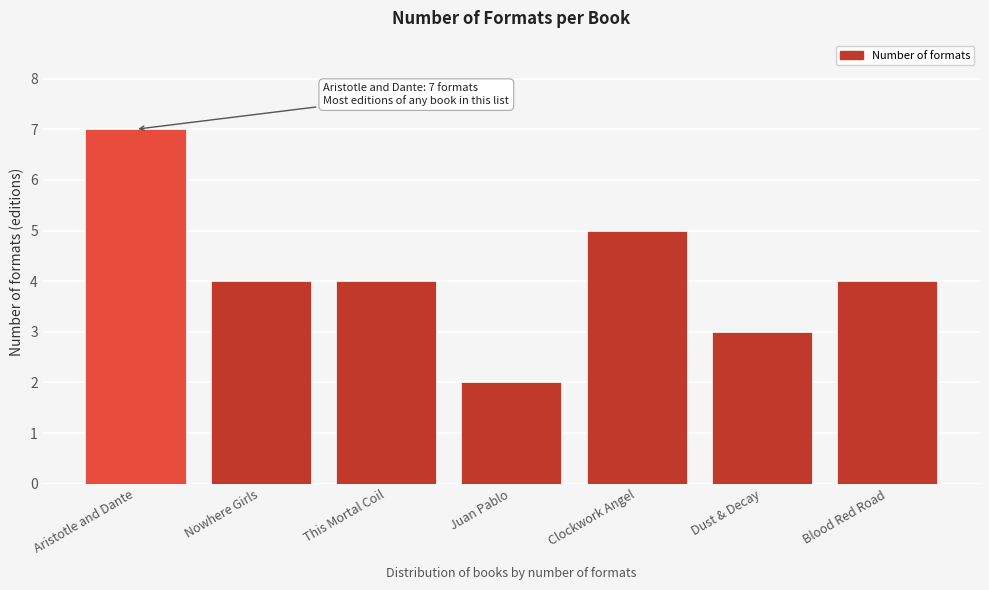

Reading left to right, what are all the values shown in this chart?

Aristotle and Dante=7	Nowhere Girls=4	This Mortal Coil=4	Juan Pablo=2	Clockwork Angel=5	Dust & Decay=3	Blood Red Road=4